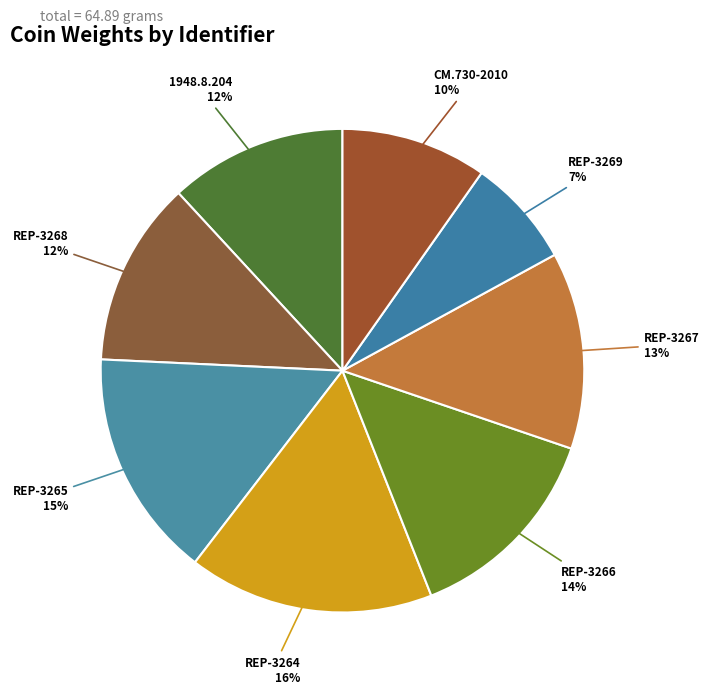

Is the sum of REP-3266 and CM.730-2010 greater than half?

No